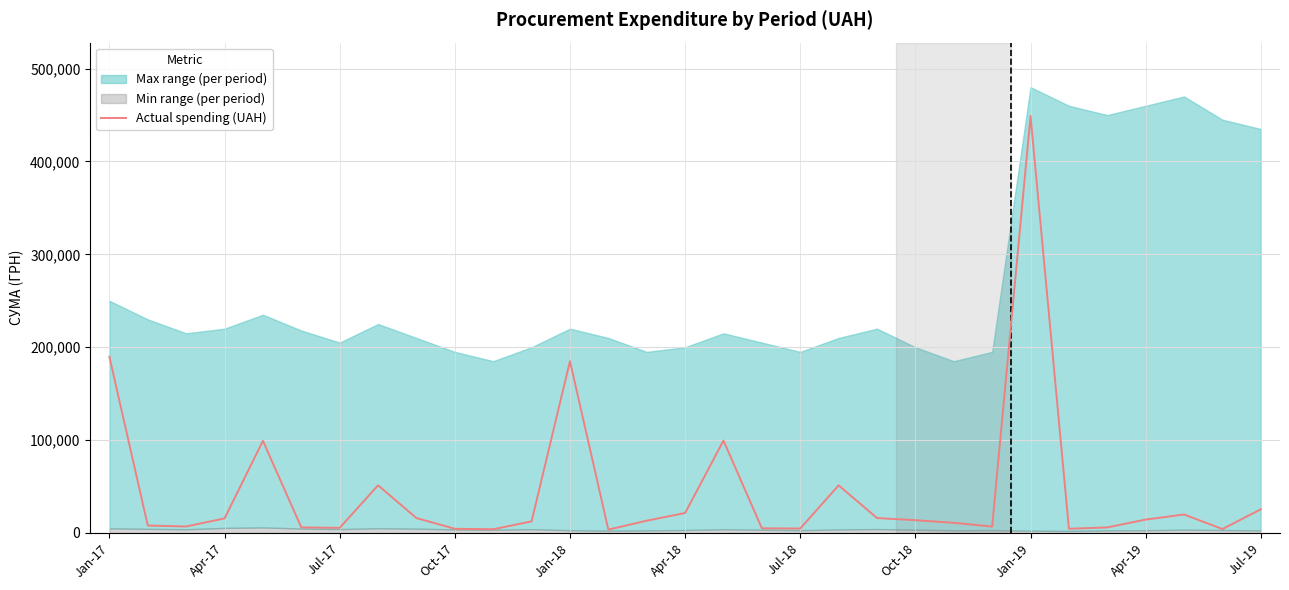

At which label is Actual spending (UAH) closest to 226226?

Jan-17